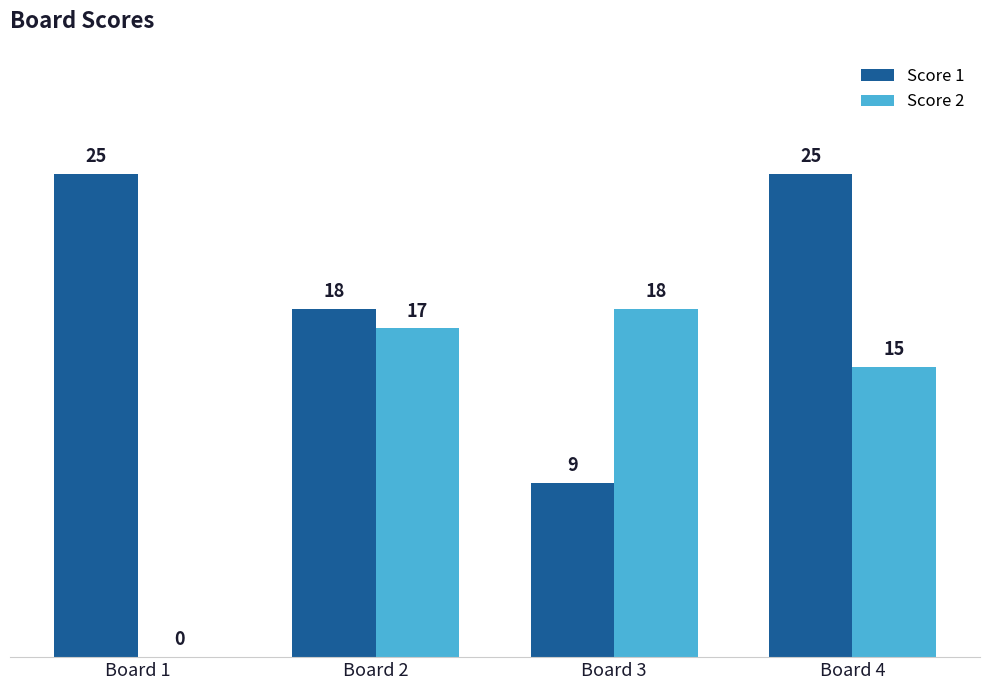

Is it true that Score 2 equals 17 at Board 2?

True